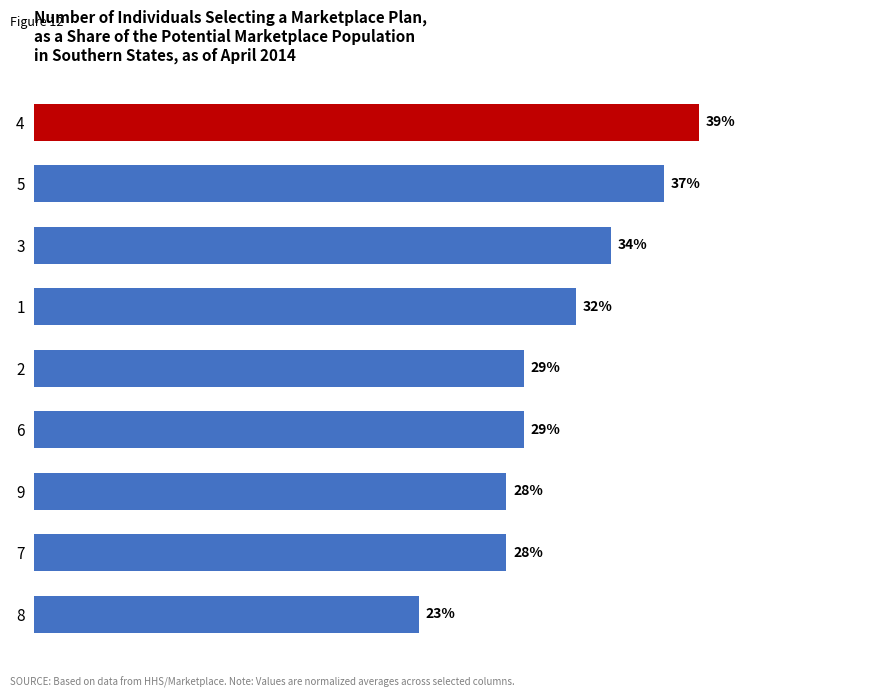

Are the bars horizontal?

Yes